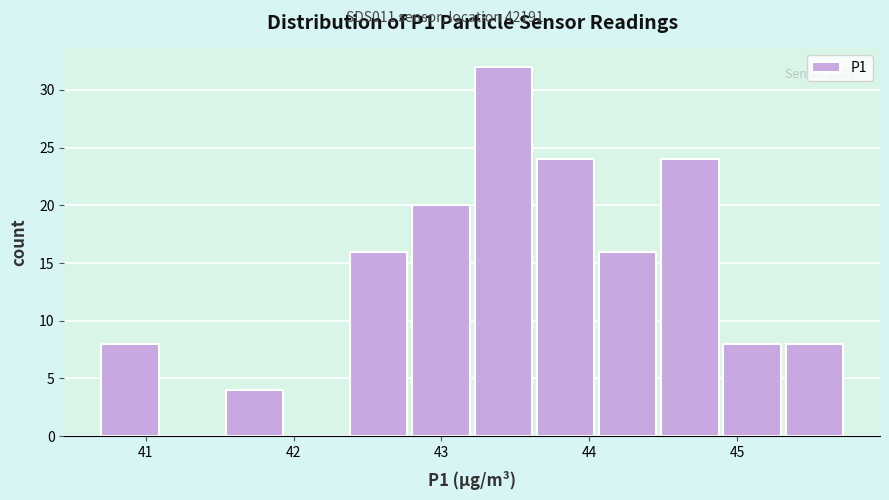

How tall is the bar that spans 43.6 to 44.1 on the x-axis? Neither the bar edges nor the heights are printed on the chart, so give them approximately, as read against the axes.

24